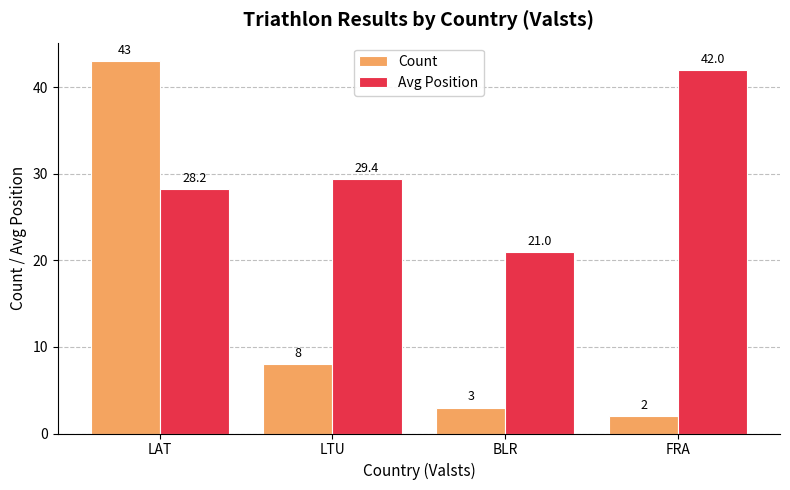

Which series has the widest spread of values?

Count